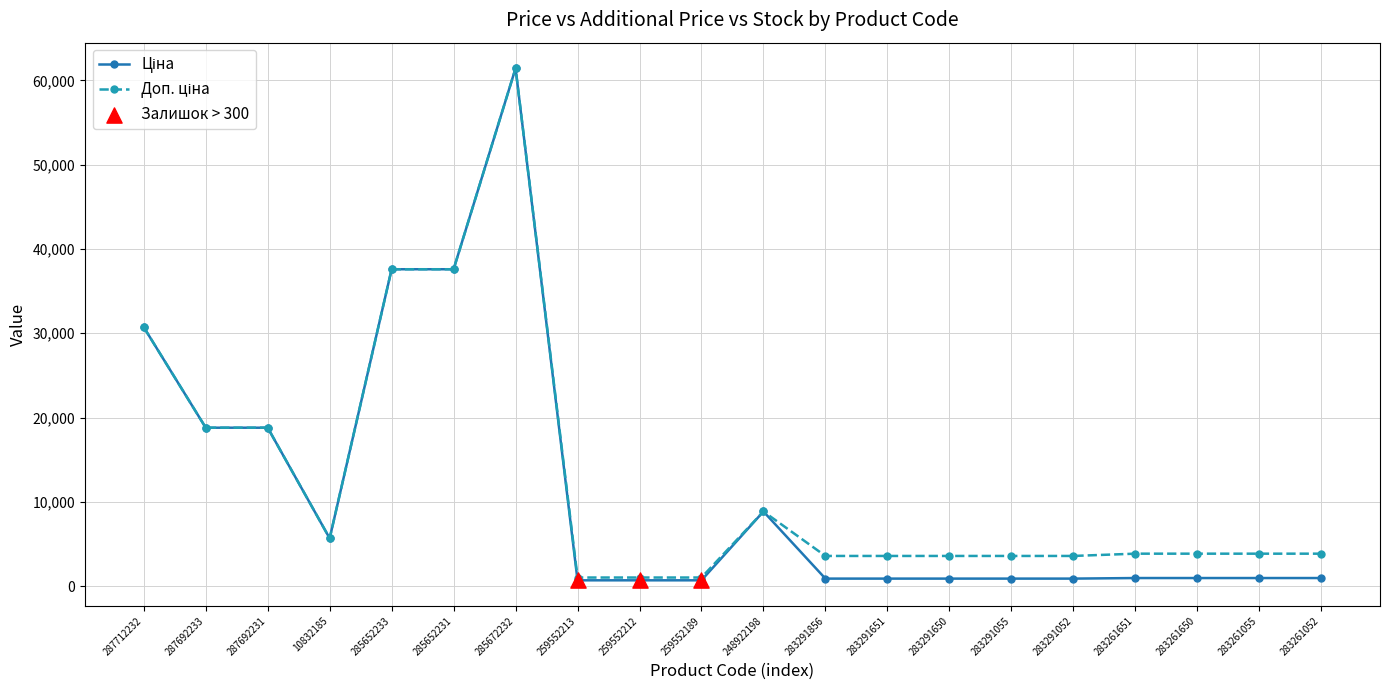

At how many categories does at least one series exceed 33182?

3